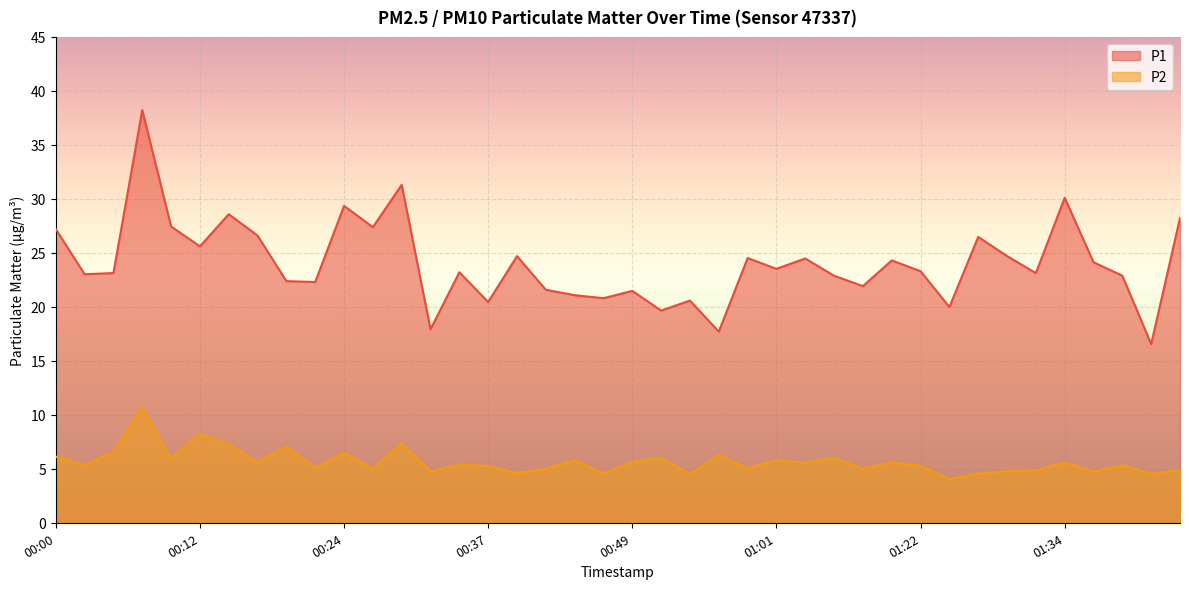

Which category has the lowest value in the P2 series?

01:24